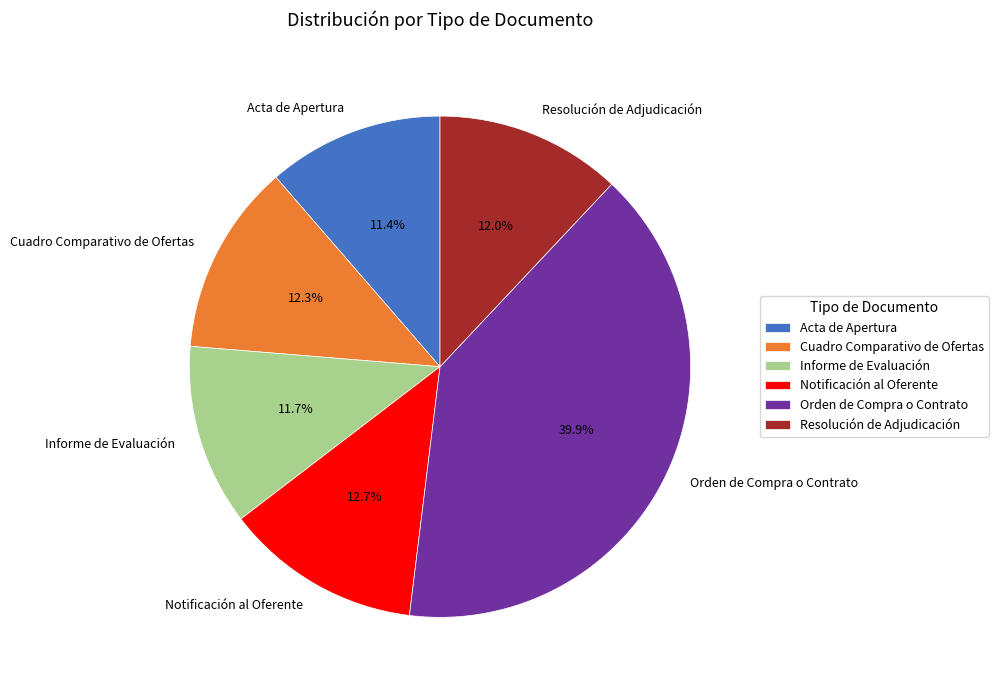

Is there a majority slice in this chart?

No